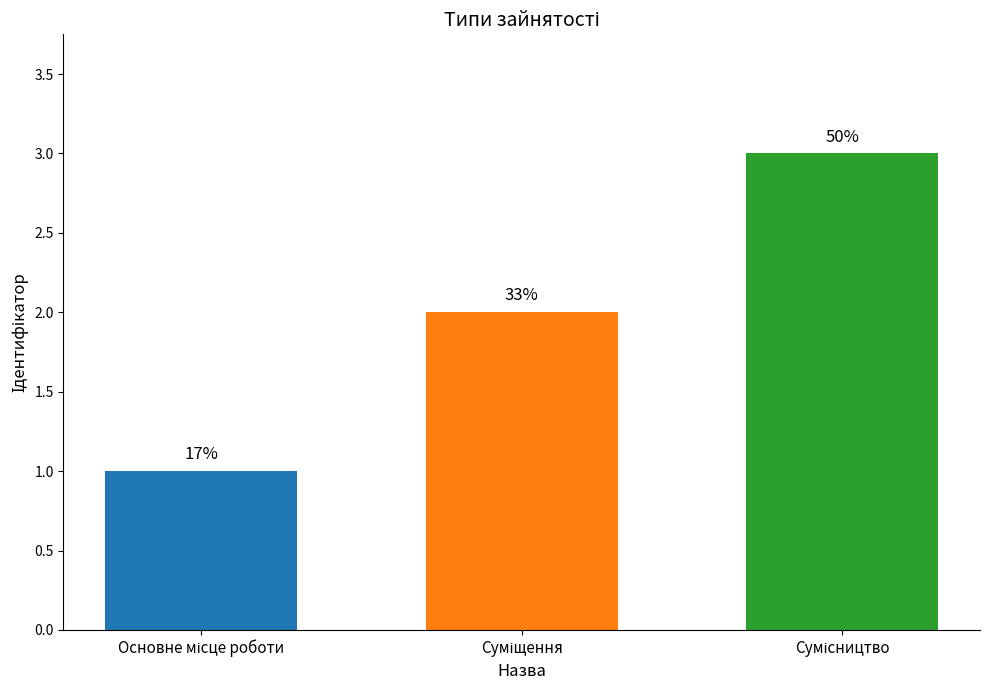

What is the greatest value displayed?

3